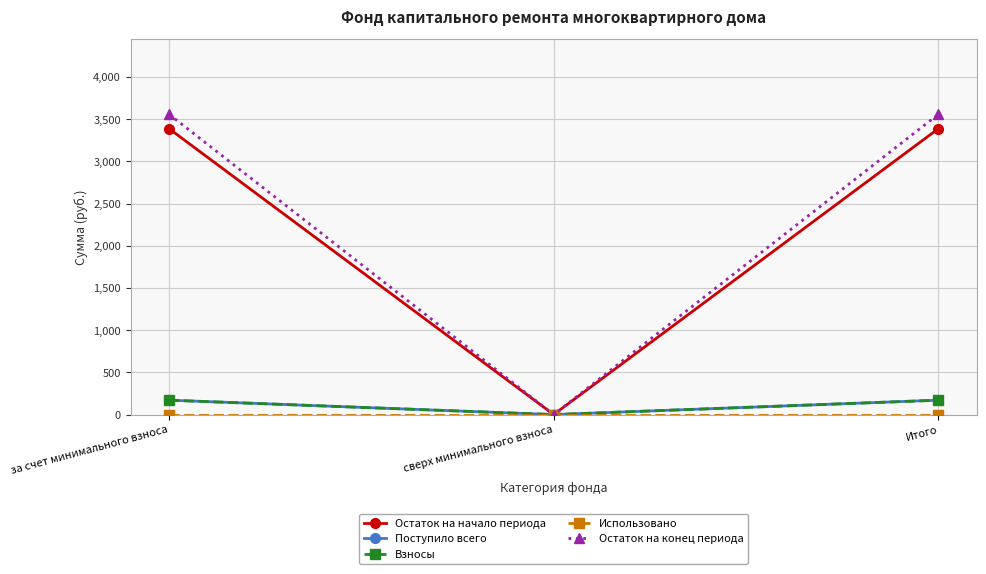

At сверх минимального взноса, list the series in order from largest to smallest.

Остаток на начало периода, Поступило всего, Взносы, Использовано, Остаток на конец периода